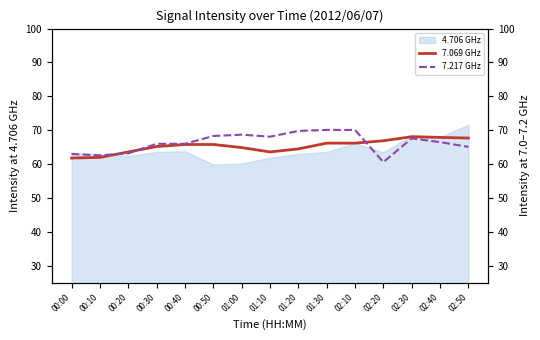

What is the sum of the 7.217 GHz values at 01:20 and 00:40?

135.8